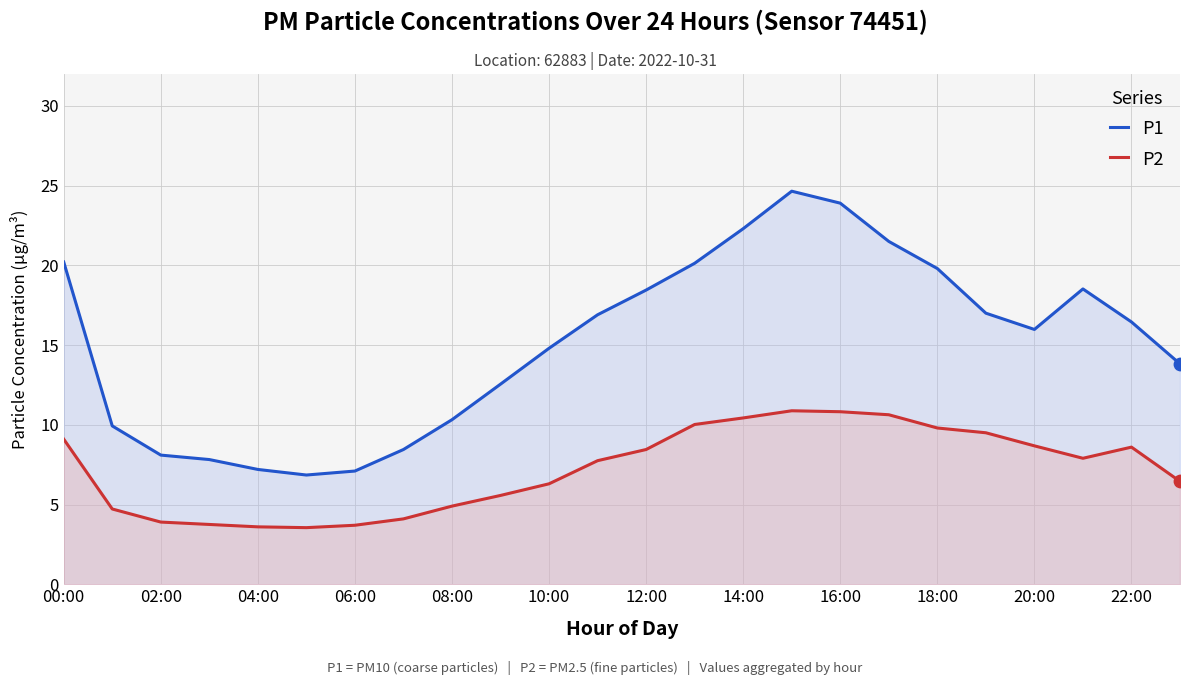

Which series reaches the minimum Y coordinate?

P2